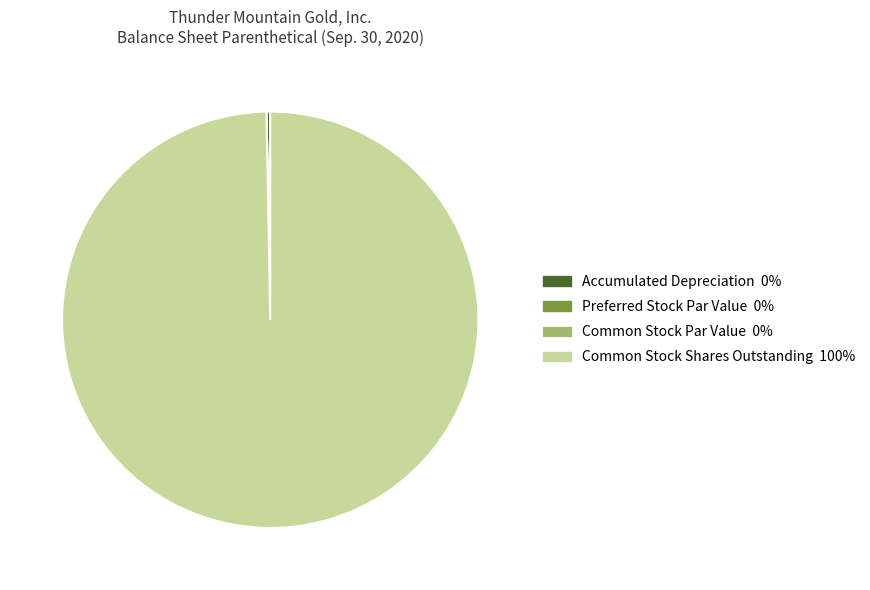

Which category has the biggest portion of the pie?

Common Stock Shares Outstanding